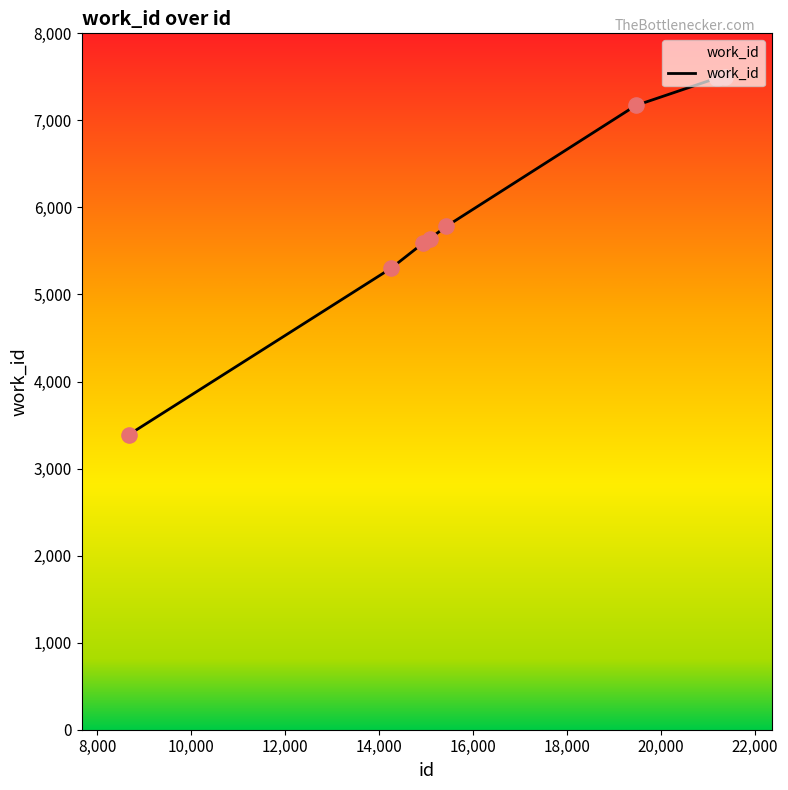

What is the maximum value shown in the chart?

7498